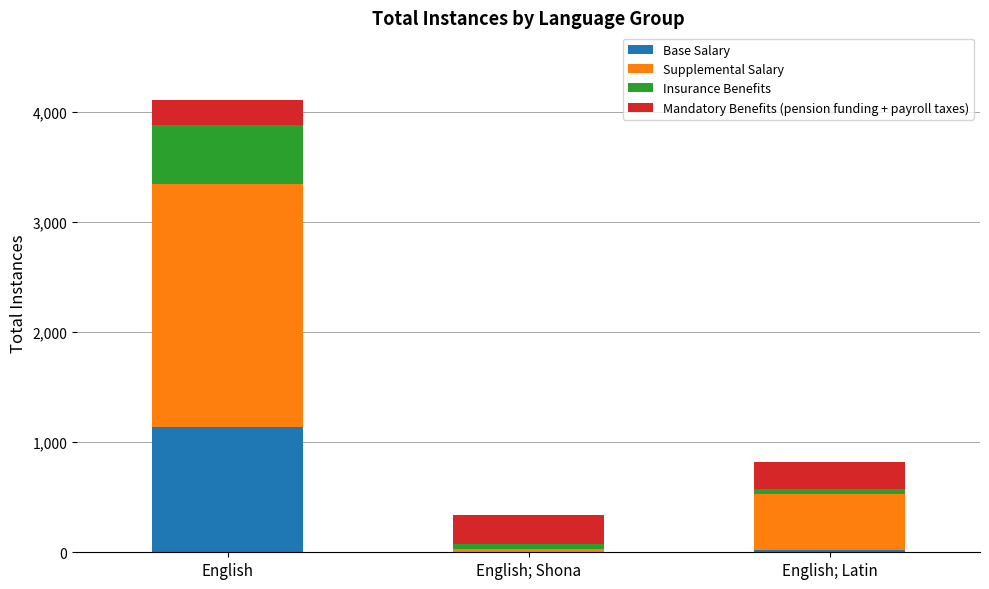

At which category is the sum across all series the highest?

English